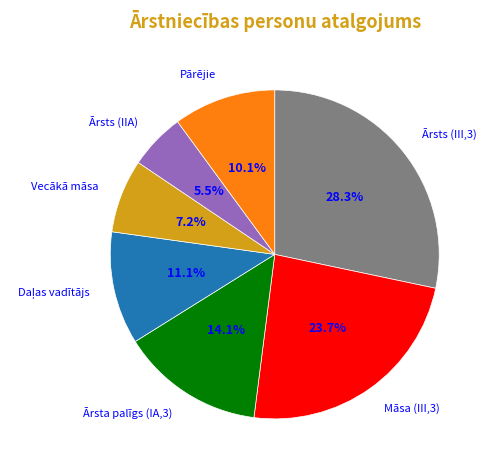

Count the number of slices in the pie.

7